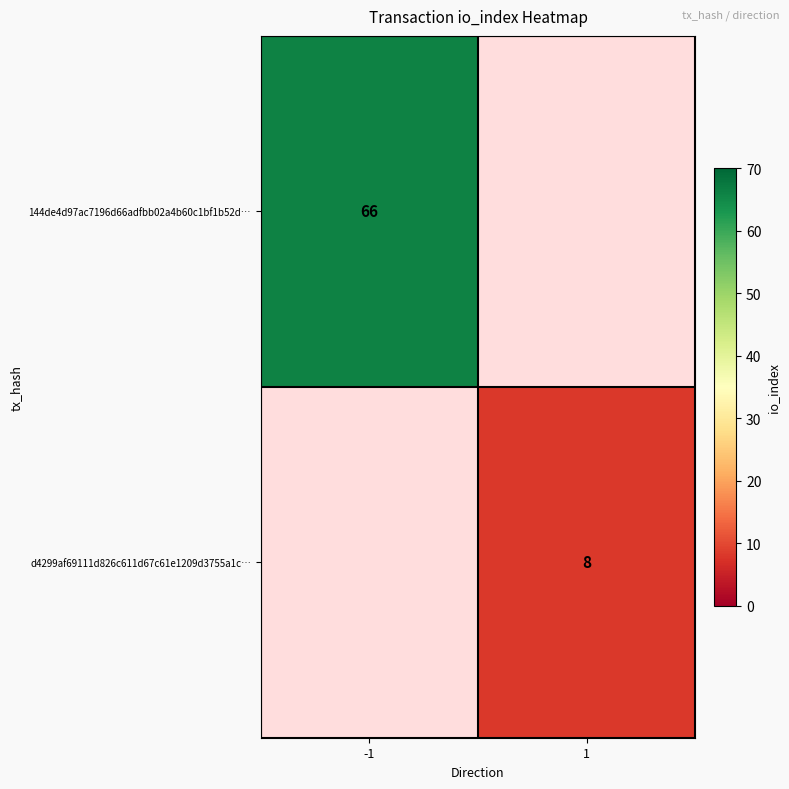

The value of d4299af69111d826c611d67c61e1209d3755a1c… at 1 is 3. True or false?

False